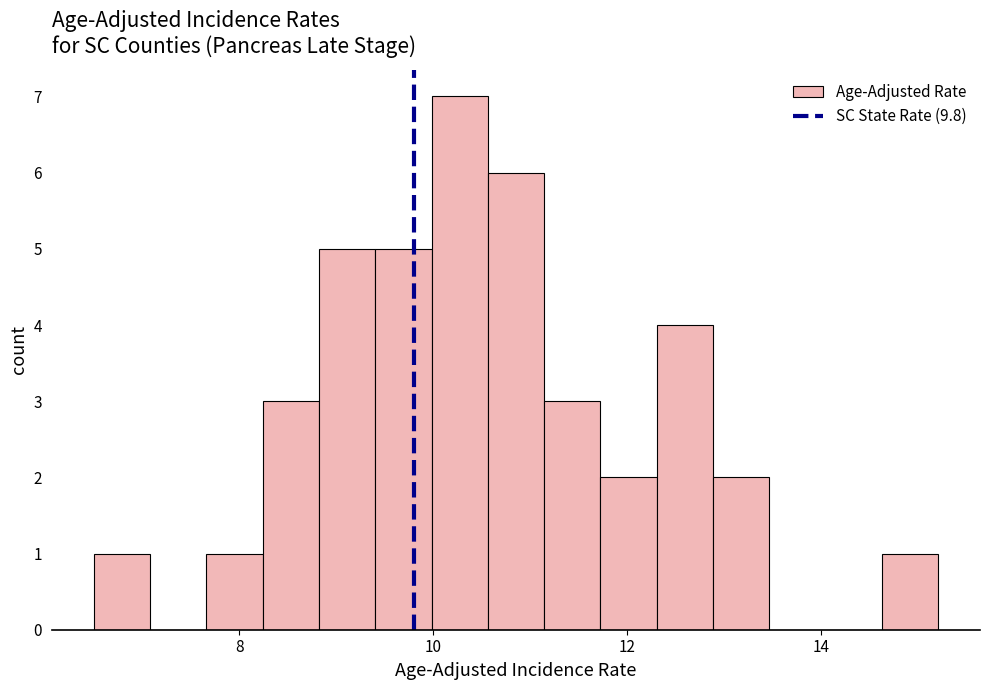

Around what value on the x-axis is the tallest bar? Give the approximate position of its centre, as read against the axis.

10.2